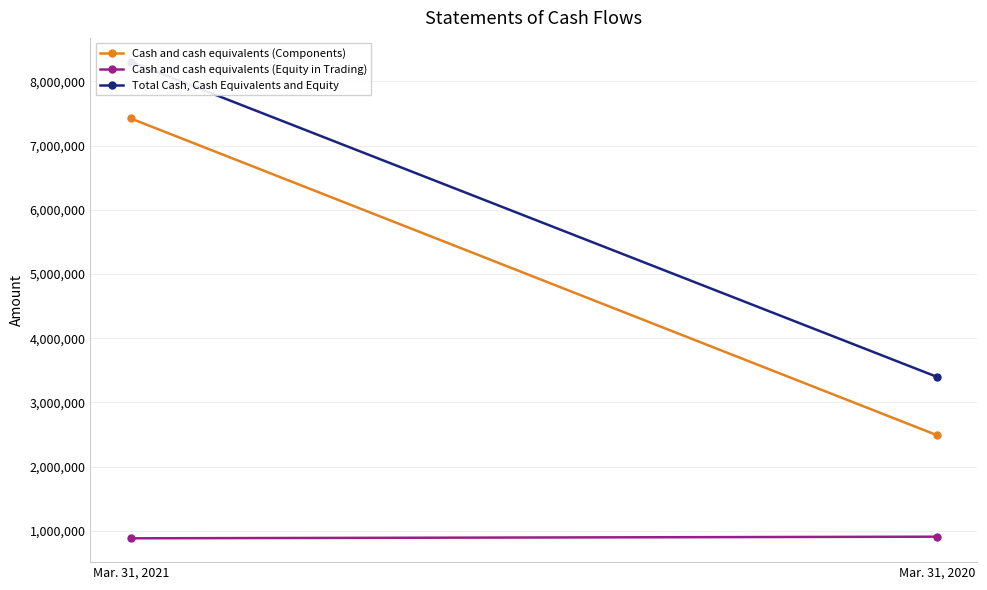

List the series in order of their overall mean, highest first.

Total Cash, Cash Equivalents and Equity, Cash and cash equivalents (Components), Cash and cash equivalents (Equity in Trading)